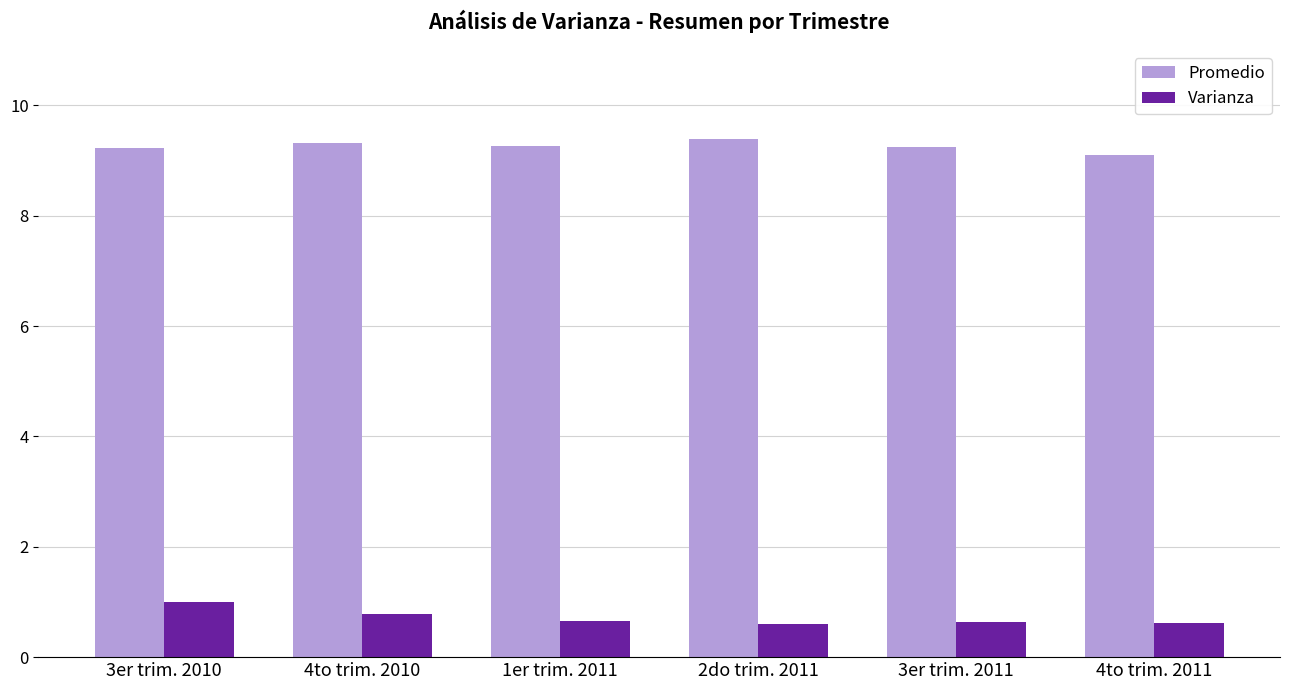

What is the difference between the highest and lowest values at 3er trim. 2011?

8.6